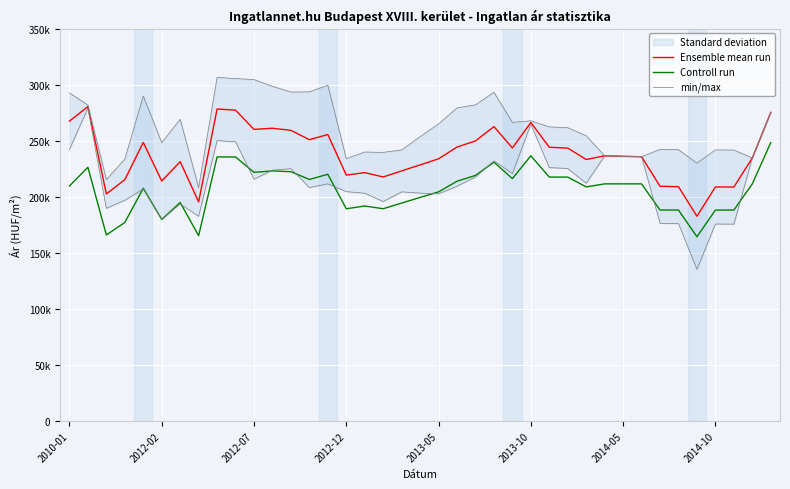

Is it true that min/max equals 443672 at 24?

False